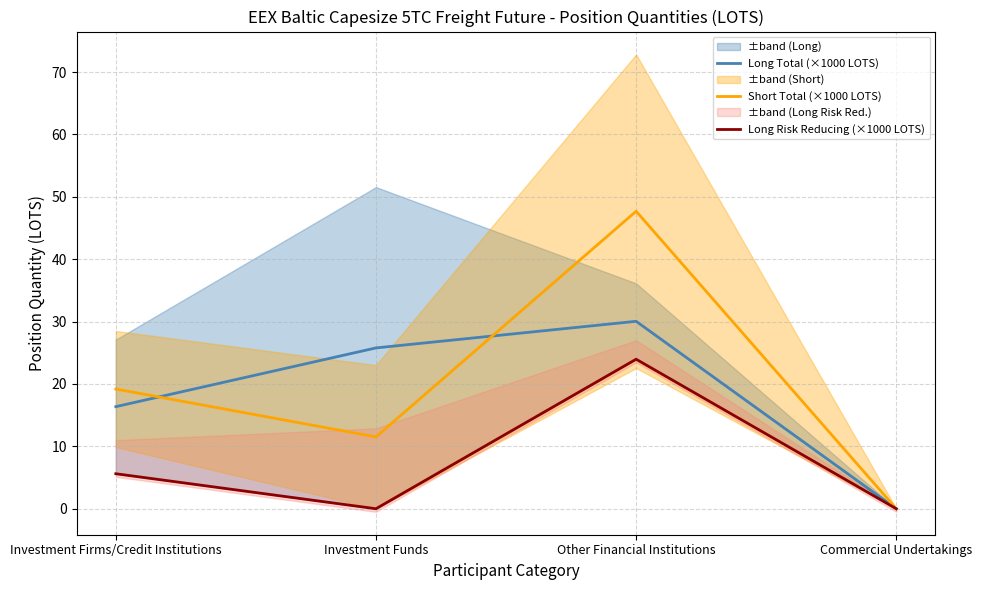

At which label is Short Total (×1000 LOTS) closest to 23?

Investment Firms/Credit Institutions